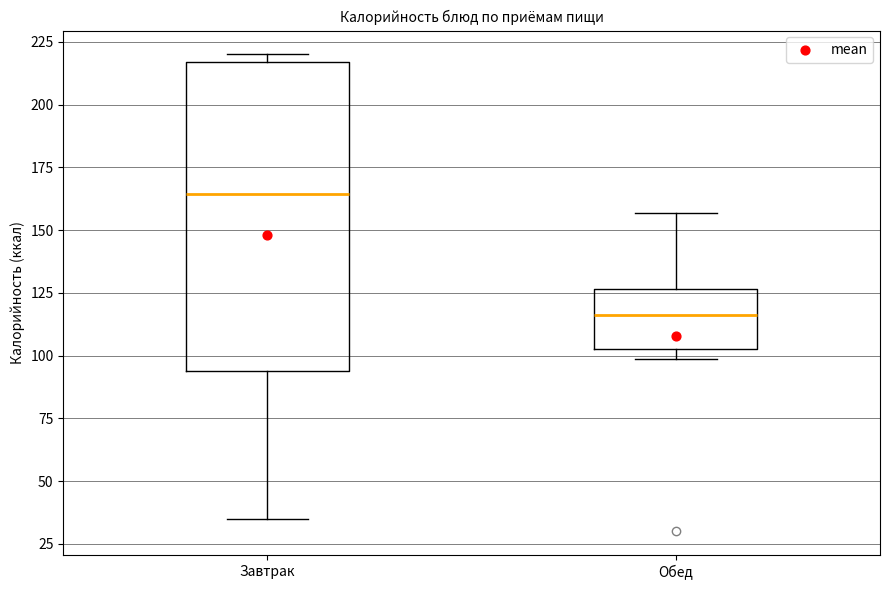

Reading left to right, read every box against the y-axis: the position of its median line, the range the box covers, and the ends of its whiskers. The values are not printed on the chart, so give them approximately, as read against the axis.

Завтрак: median 165, box 95 to 215, whiskers 35 to 220
Обед: median 115, box 105 to 125, whiskers 100 to 155